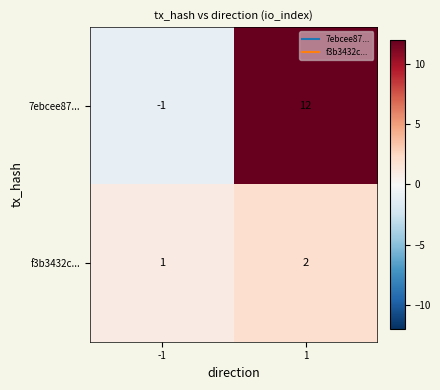

Which series has the widest spread of values?

7ebcee87...